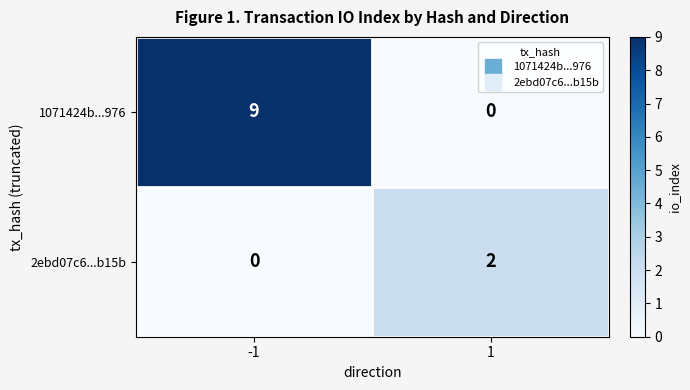

What is the spread (max minus min) of values at 1?

2